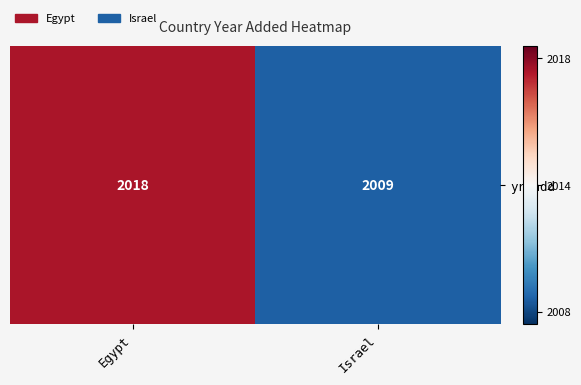

What is the sum of the values at Egypt and Israel?

4027